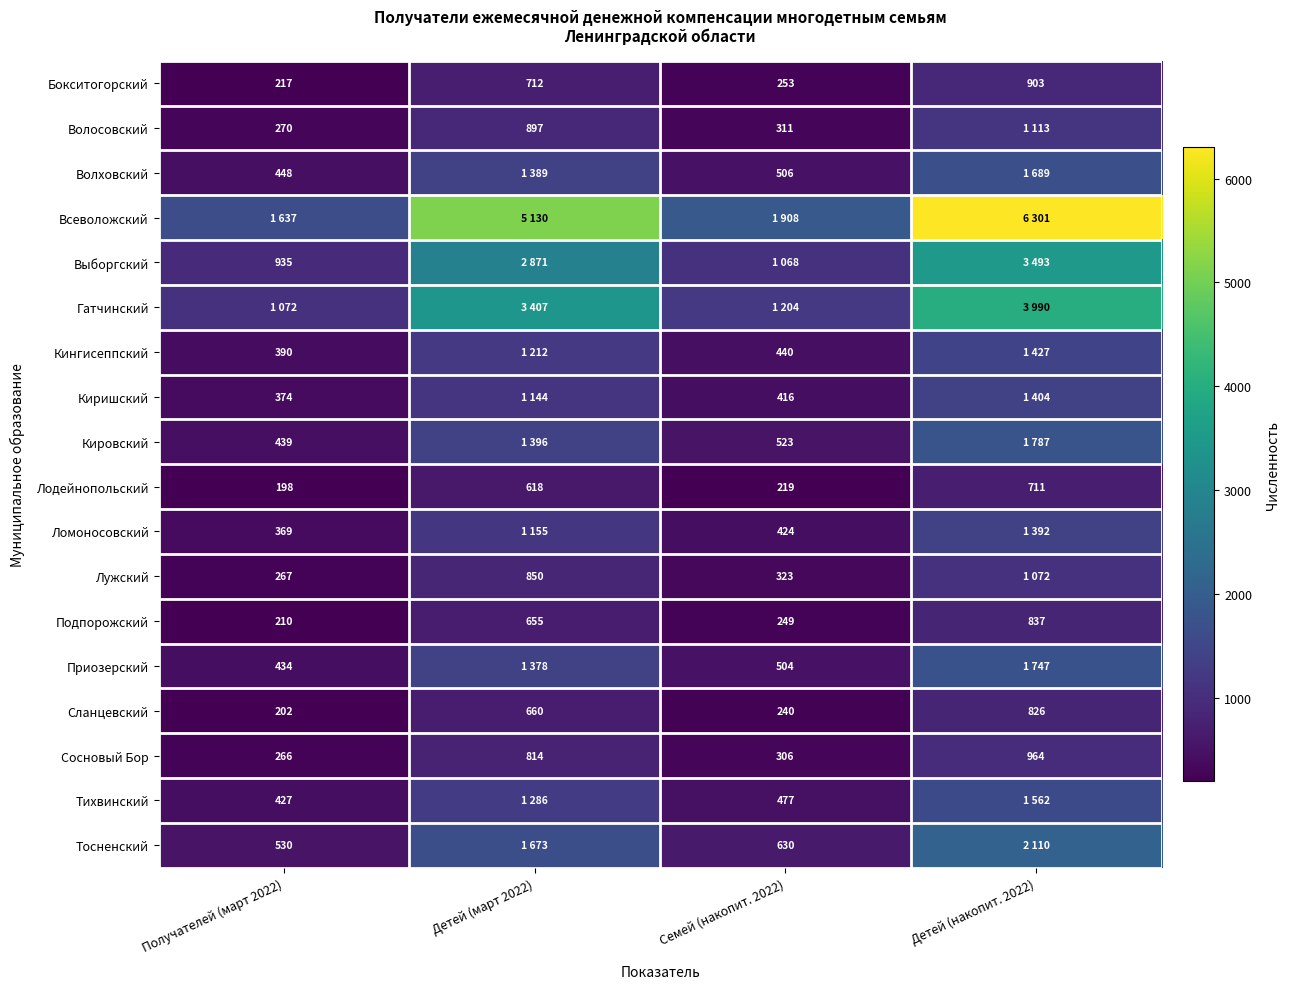

What is the sum of all Сланцевский values?

1928